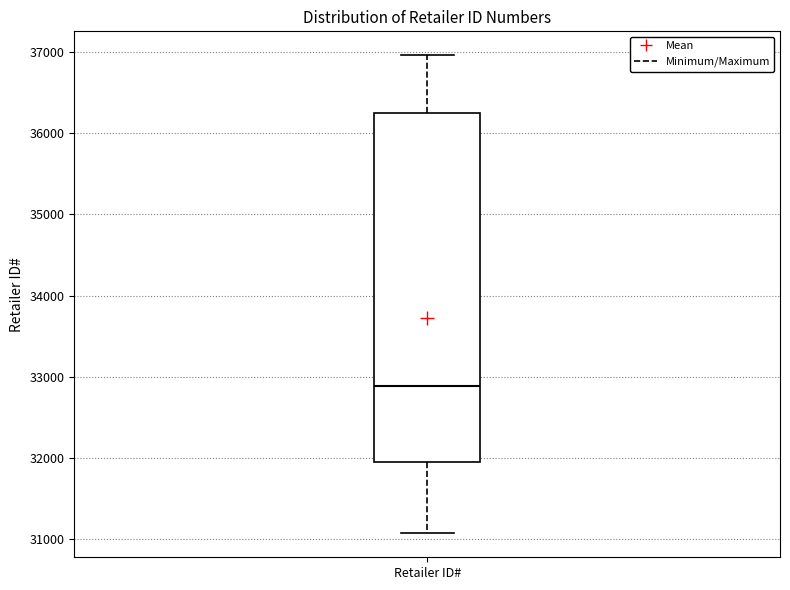

Transcribe this box plot: give where the median line is, the range the box spans, and where the two whiskers end, as read against the y-axis. The values are not printed on the chart, so give them approximately, as read against the axis.

median 32900, box 32000 to 36200, whiskers 31100 to 37000